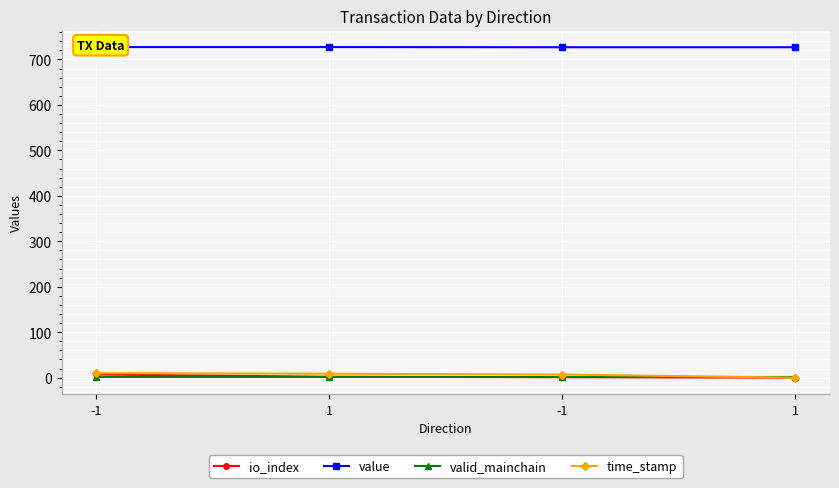

At which category is the sum across all series the highest?

-1